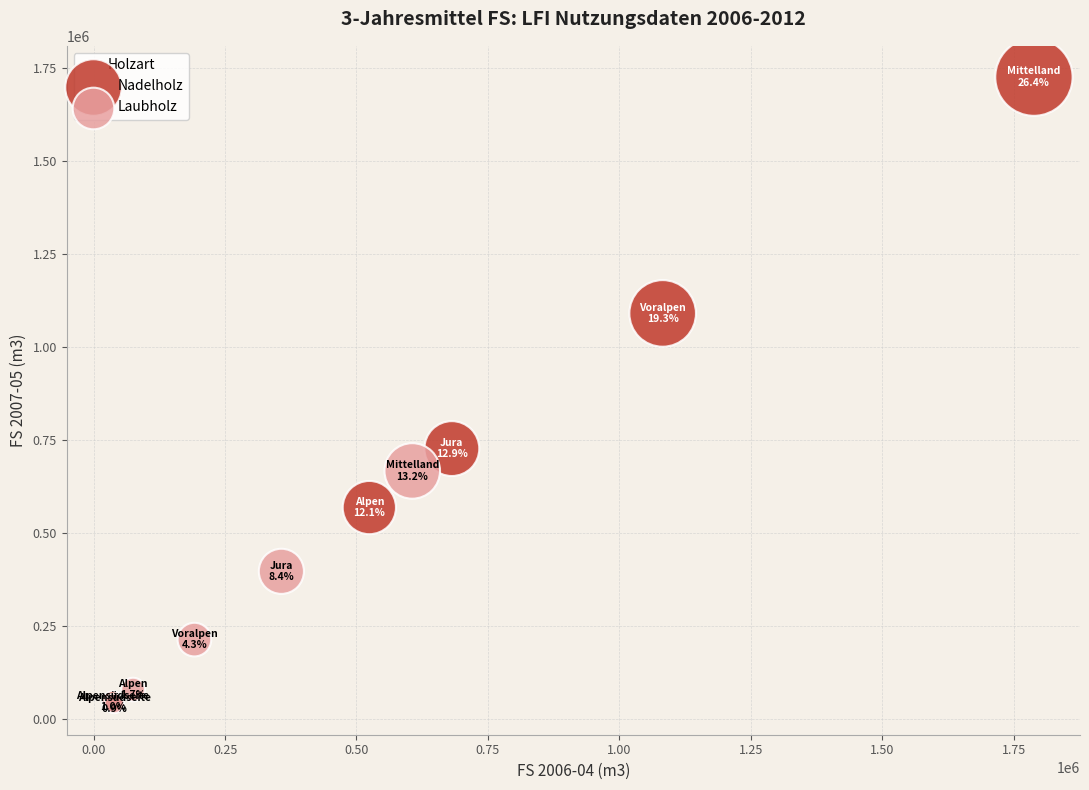

What are all the series names shown in the legend?

Nadelholz, Laubholz